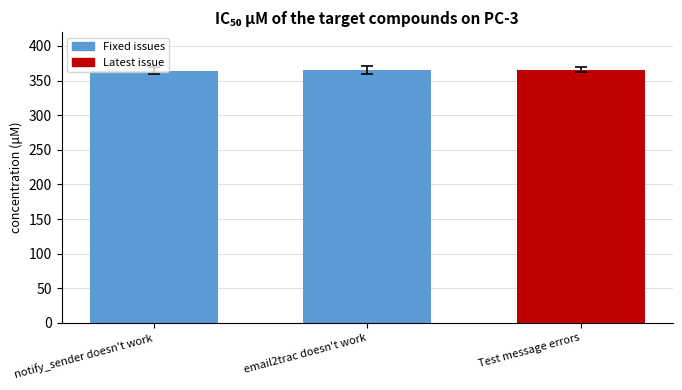

Rank the categories by value from lowest to highest.

notify_sender doesn't work, email2trac doesn't work, Test message errors